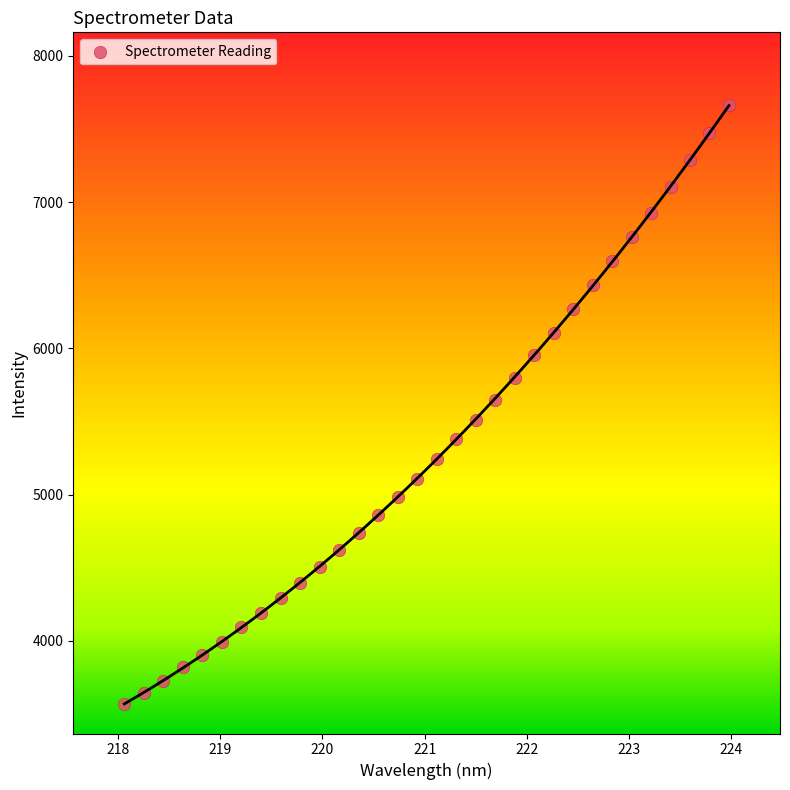

What is the range of Y values (max minus min)?

4094.7